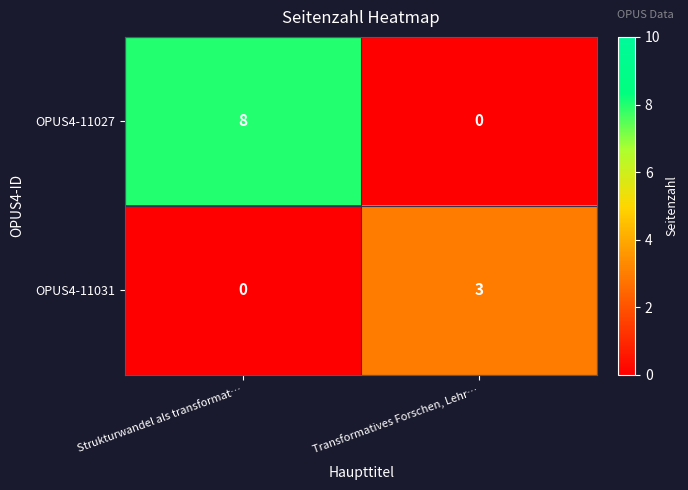

What is the highest value of the OPUS4-11031 series?

3